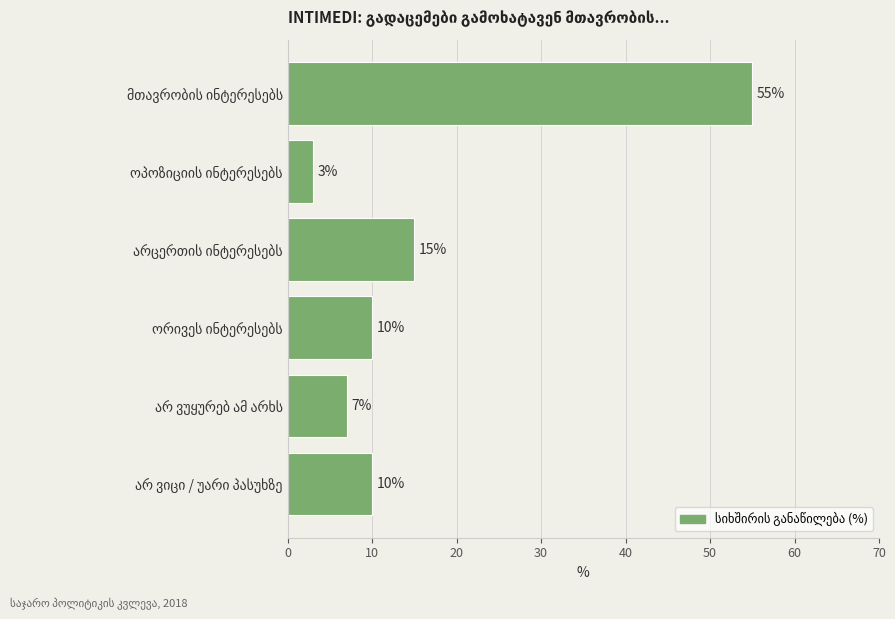

What is the greatest value displayed?

55